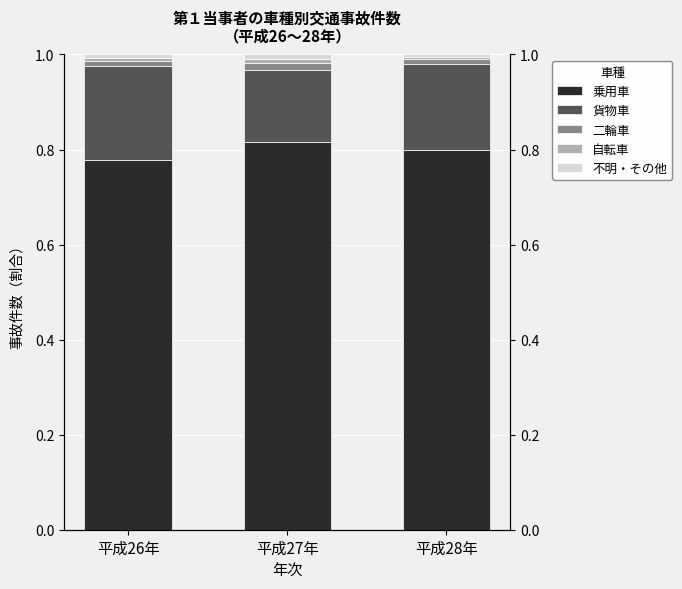

True or false: 貨物車 has a value of 0.2 at 平成28年.

True